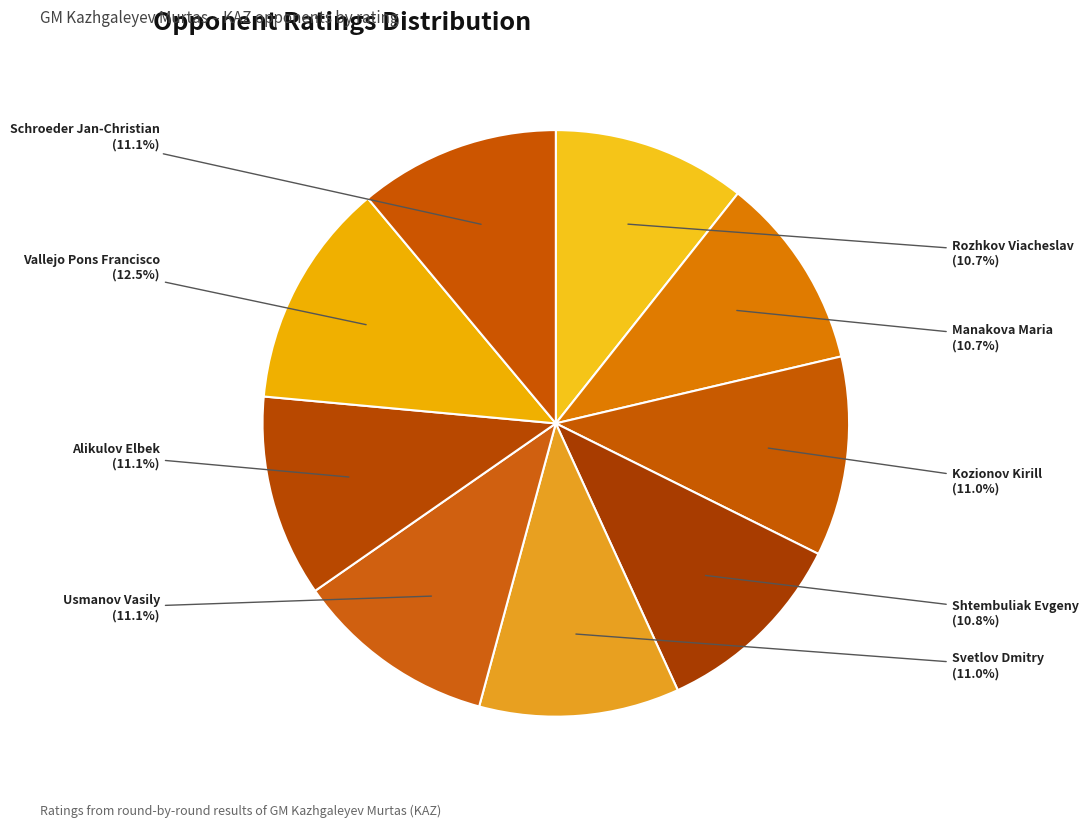

How many slices are in this pie chart?

9